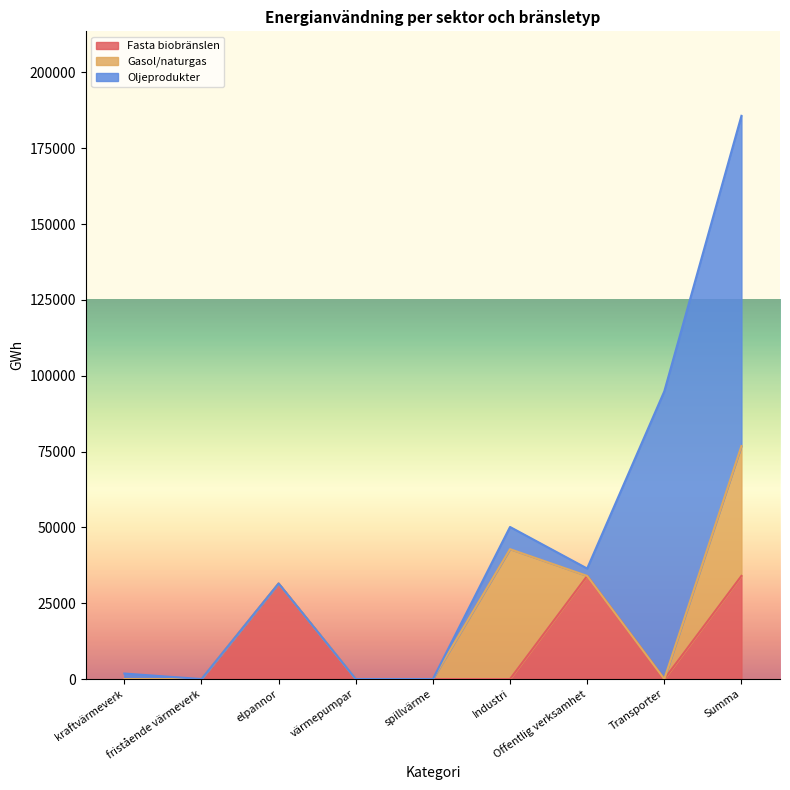

Which series changed the most between elpannor and Industri?

Gasol/naturgas